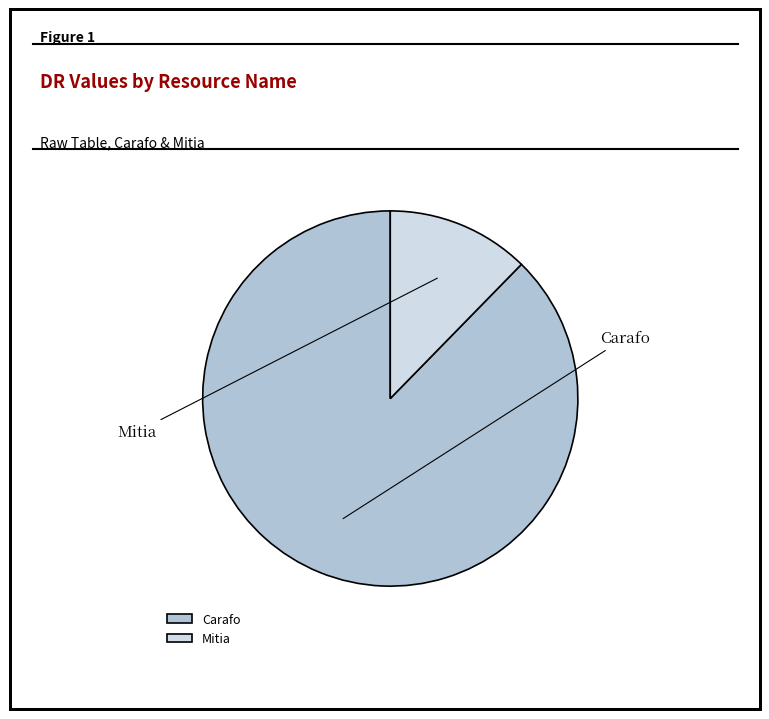

How many slices are in this pie chart?

2